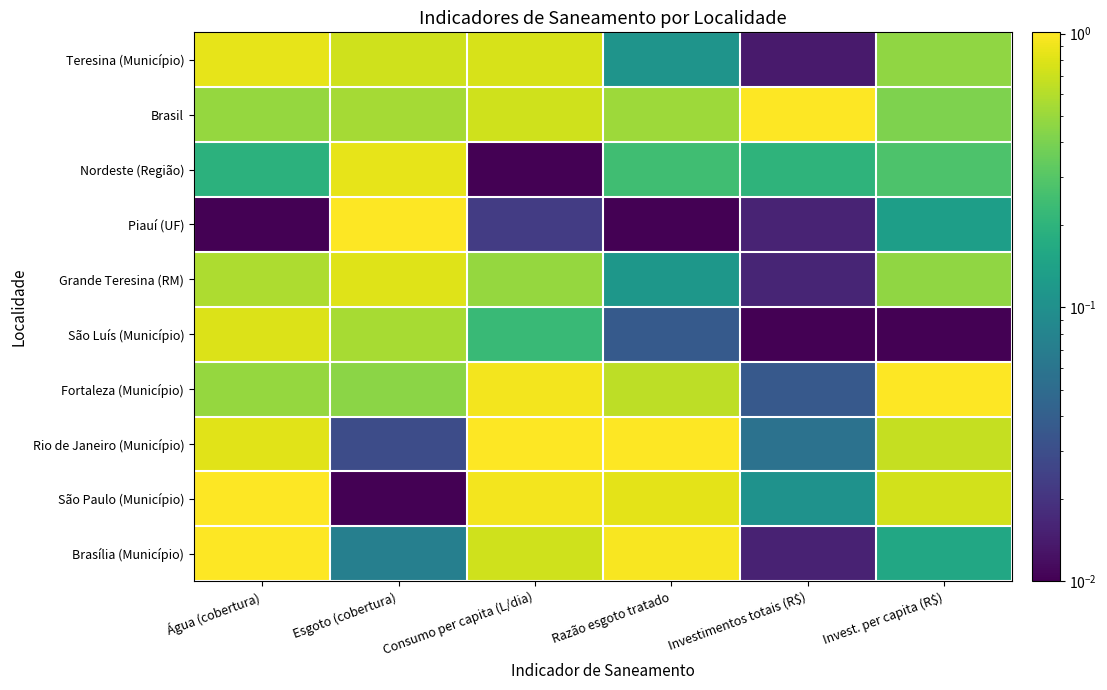

Reading right to left, list all the values displayed in this chart.

Teresina (Município): Invest. per capita (R$)=0.5	Investimentos totais (R$)=0.0	Razão esgoto tratado=0.1	Consumo per capita (L/dia)=0.8	Esgoto (cobertura)=0.7	Água (cobertura)=0.9
Brasil: Invest. per capita (R$)=0.4	Investimentos totais (R$)=1.0	Razão esgoto tratado=0.5	Consumo per capita (L/dia)=0.7	Esgoto (cobertura)=0.5	Água (cobertura)=0.5
Nordeste (Região): Invest. per capita (R$)=0.3	Investimentos totais (R$)=0.2	Razão esgoto tratado=0.2	Consumo per capita (L/dia)=0.0	Esgoto (cobertura)=0.9	Água (cobertura)=0.2
Piauí (UF): Invest. per capita (R$)=0.1	Investimentos totais (R$)=0.0	Razão esgoto tratado=0.0	Consumo per capita (L/dia)=0.0	Esgoto (cobertura)=1.0	Água (cobertura)=0.0
Grande Teresina (RM): Invest. per capita (R$)=0.5	Investimentos totais (R$)=0.0	Razão esgoto tratado=0.1	Consumo per capita (L/dia)=0.5	Esgoto (cobertura)=0.8	Água (cobertura)=0.6
São Luís (Município): Invest. per capita (R$)=0.0	Investimentos totais (R$)=0.0	Razão esgoto tratado=0.0	Consumo per capita (L/dia)=0.2	Esgoto (cobertura)=0.6	Água (cobertura)=0.8
Fortaleza (Município): Invest. per capita (R$)=1.0	Investimentos totais (R$)=0.0	Razão esgoto tratado=0.6	Consumo per capita (L/dia)=0.9	Esgoto (cobertura)=0.4	Água (cobertura)=0.5
Rio de Janeiro (Município): Invest. per capita (R$)=0.7	Investimentos totais (R$)=0.1	Razão esgoto tratado=1.0	Consumo per capita (L/dia)=1.0	Esgoto (cobertura)=0.0	Água (cobertura)=0.8
São Paulo (Município): Invest. per capita (R$)=0.7	Investimentos totais (R$)=0.1	Razão esgoto tratado=0.8	Consumo per capita (L/dia)=0.9	Esgoto (cobertura)=0.0	Água (cobertura)=1.0
Brasília (Município): Invest. per capita (R$)=0.2	Investimentos totais (R$)=0.0	Razão esgoto tratado=1.0	Consumo per capita (L/dia)=0.7	Esgoto (cobertura)=0.1	Água (cobertura)=1.0